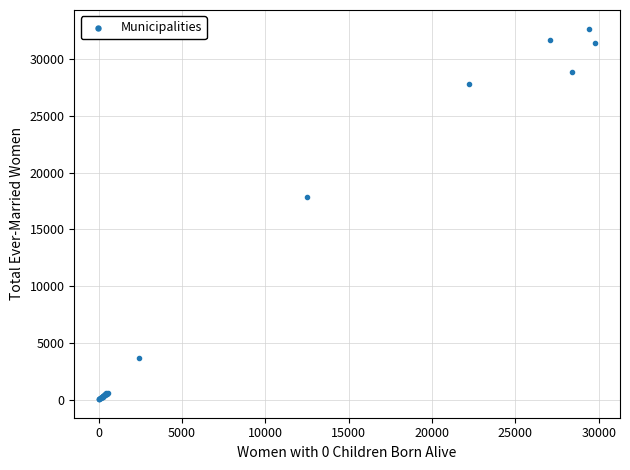

What Y value in the scatter plot is closest to 16366?

17873